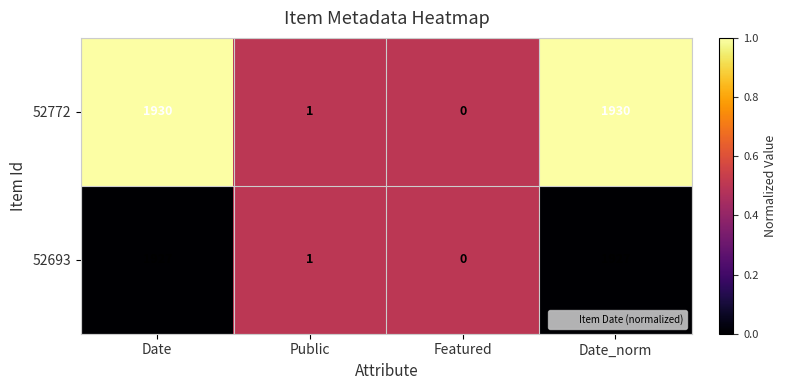

Which series has the widest spread of values?

52772